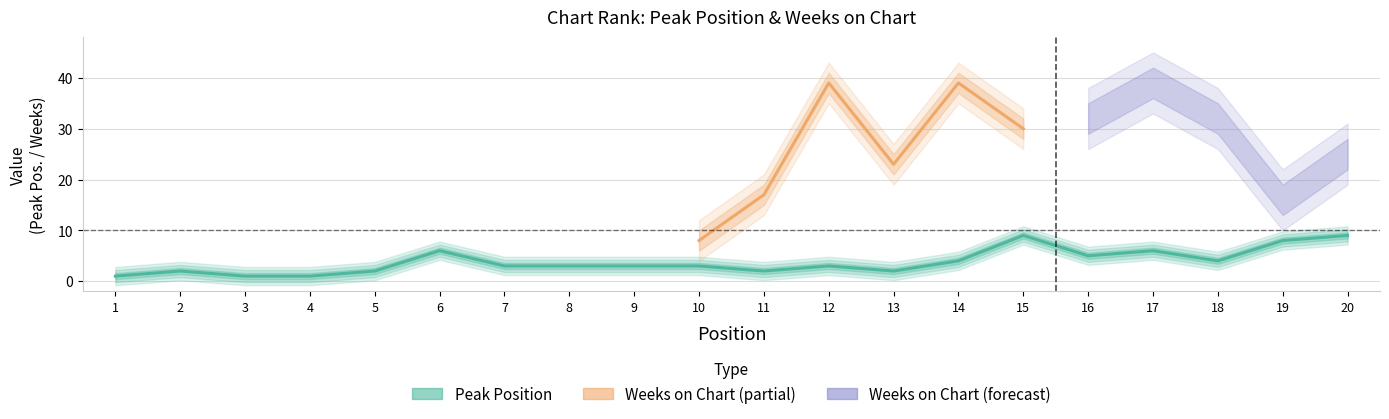

The value at 10 is 3. True or false?

True